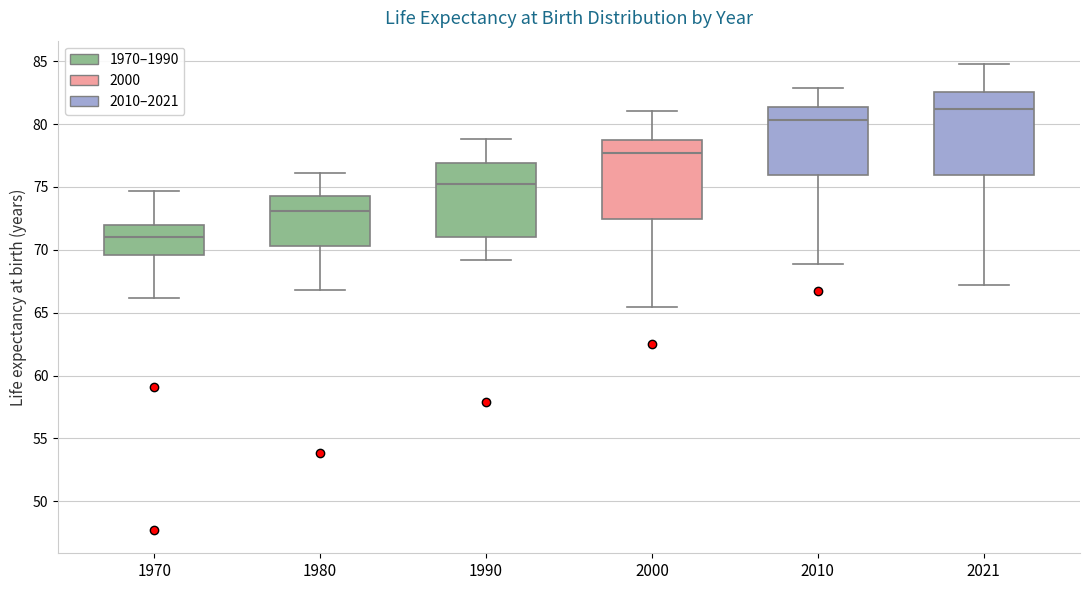

Reading left to right, transcribe this box plot: for each box, give where its median line is, the range the box spans, and where its two whiskers end, as read against the y-axis. The values are not printed on the chart, so give them approximately, as read against the axis.

1970: median 71.0, box 69.5 to 72.0, whiskers 66.0 to 74.5
1980: median 73.0, box 70.5 to 74.5, whiskers 67.0 to 76.0
1990: median 75.0, box 71.0 to 77.0, whiskers 69.0 to 79.0
2000: median 77.5, box 72.5 to 78.5, whiskers 65.5 to 81.0
2010: median 80.5, box 76.0 to 81.5, whiskers 69.0 to 83.0
2021: median 81.0, box 76.0 to 82.5, whiskers 67.0 to 85.0